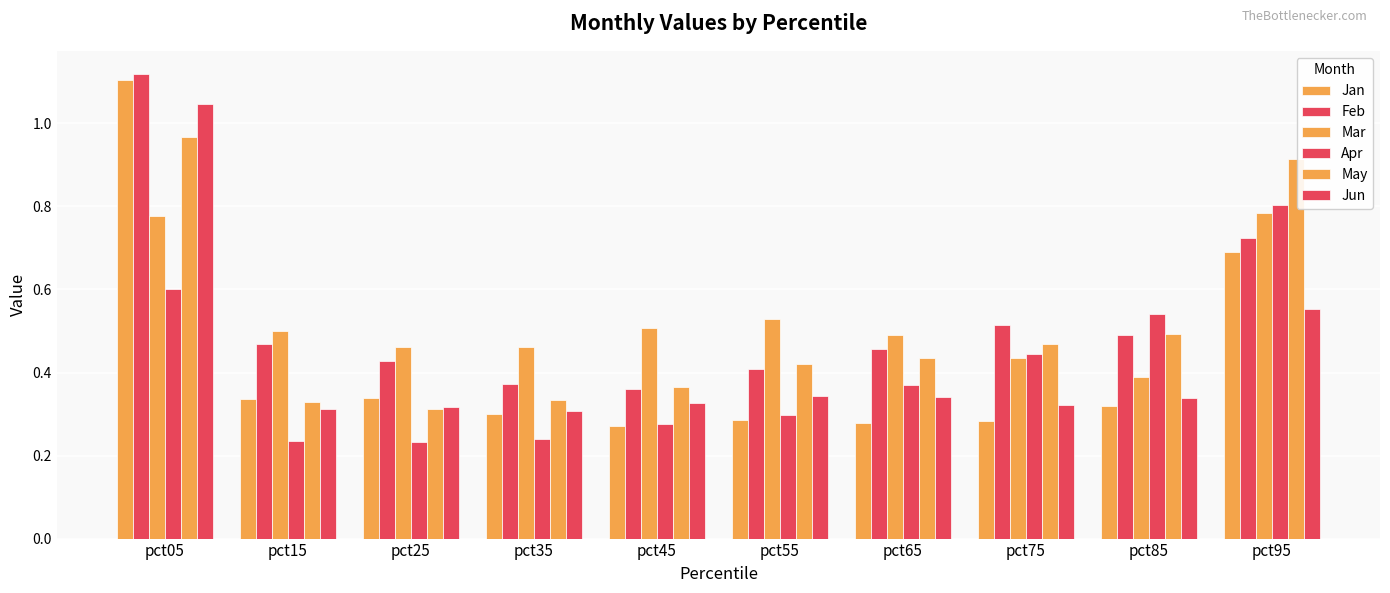

What is the spread (max minus min) of values at pct55?

0.2